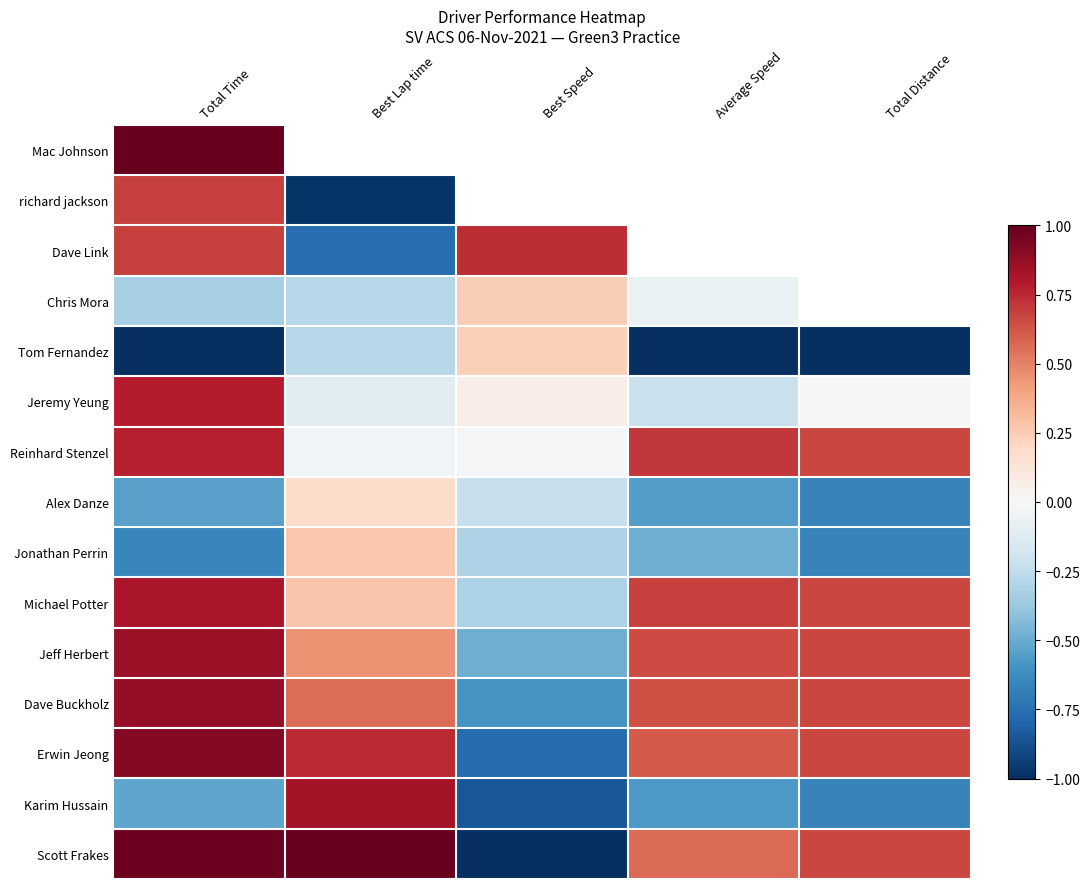

What is the approximate value of Karim Hussain at Average Speed?

-0.6